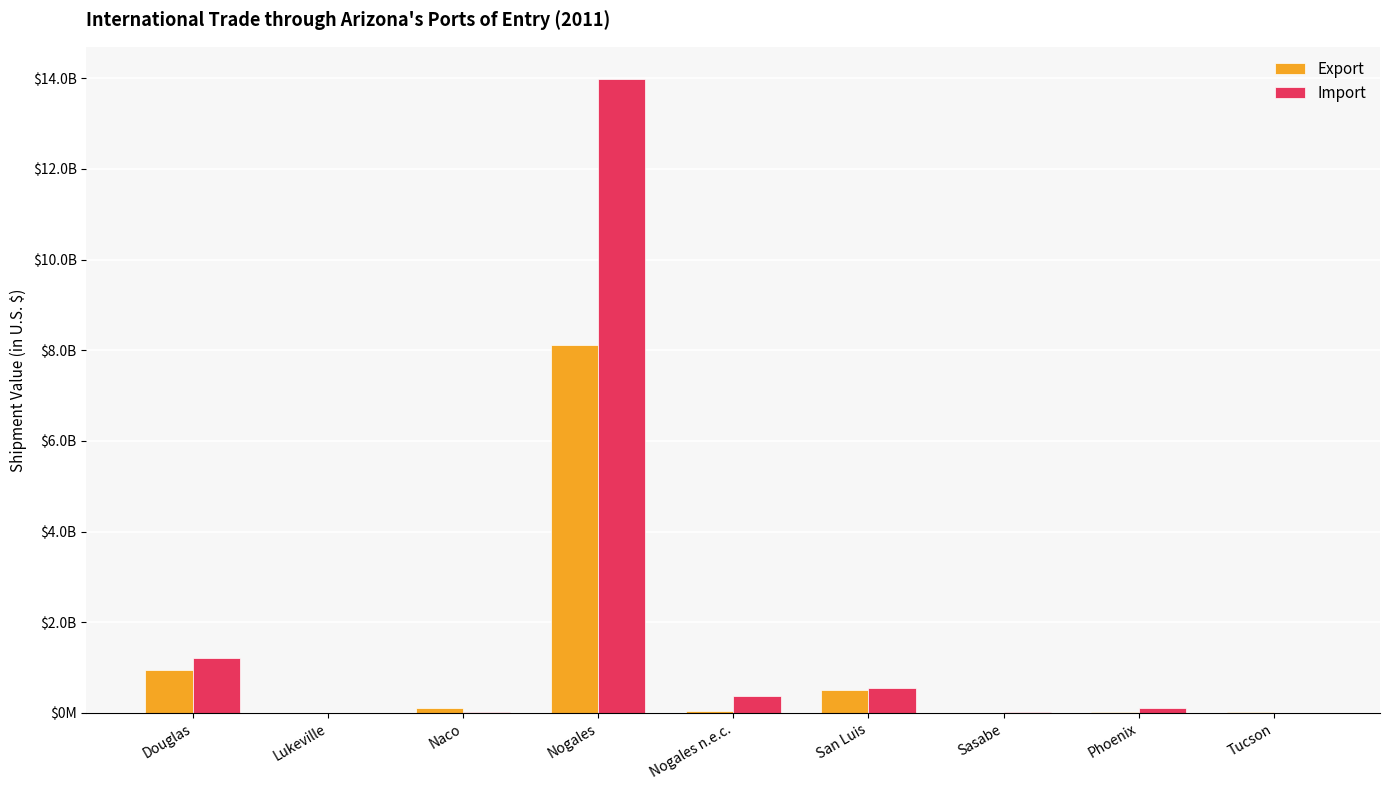

What are all the series names shown in the legend?

Export, Import